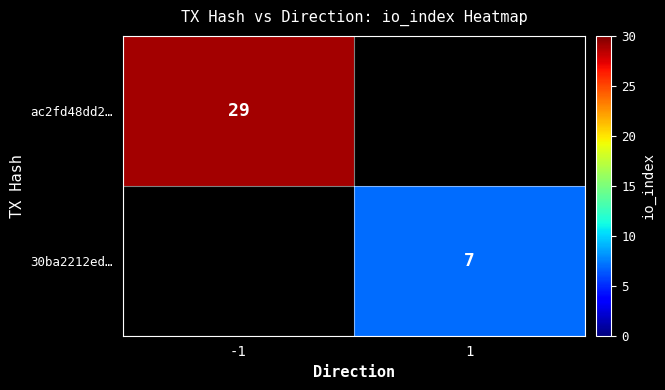

True or false: ac2fd48dd2… has a value of 29 at -1.

True